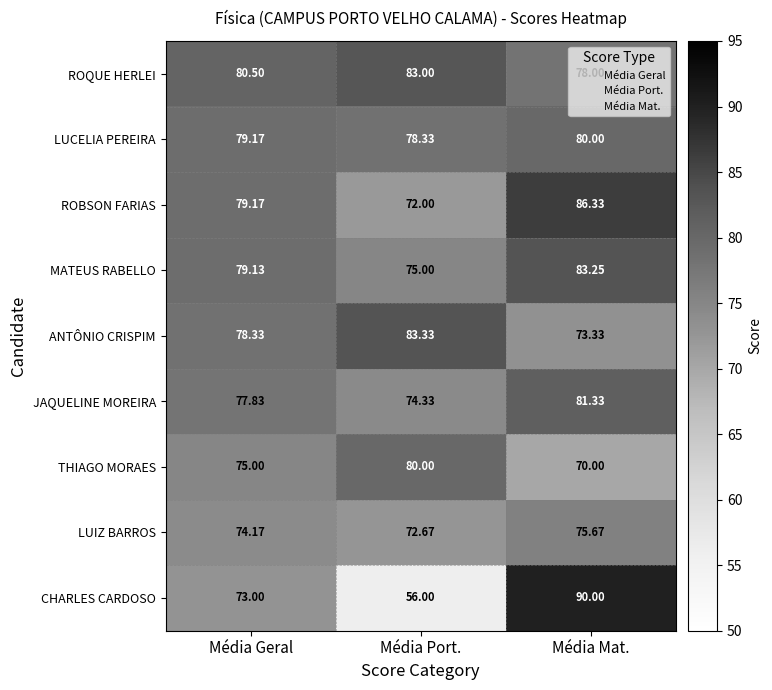

Where does the LUCELIA PEREIRA series first go above 79?

Média Geral